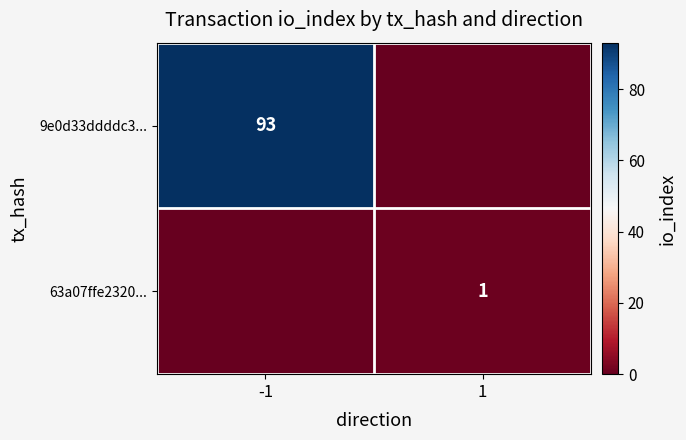

True or false: 63a07ffe2320... has a value of 0 at 1.

False